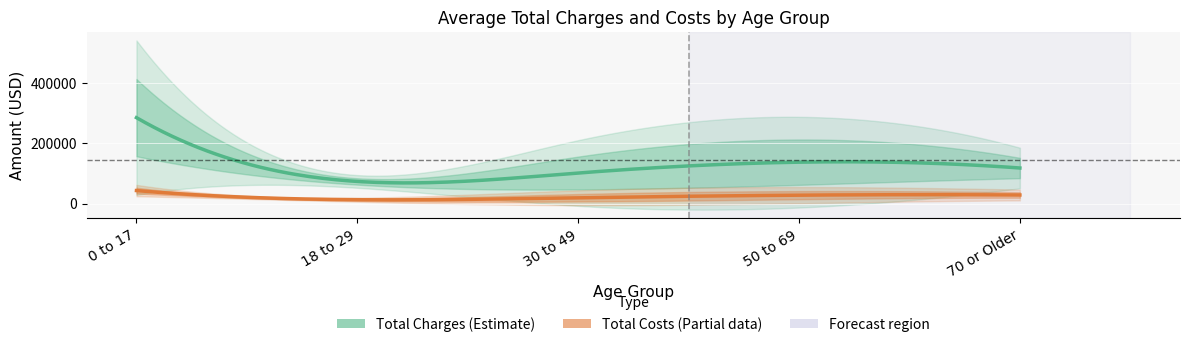

What is the spread (max minus min) of values at 30 to 49?

110393.2